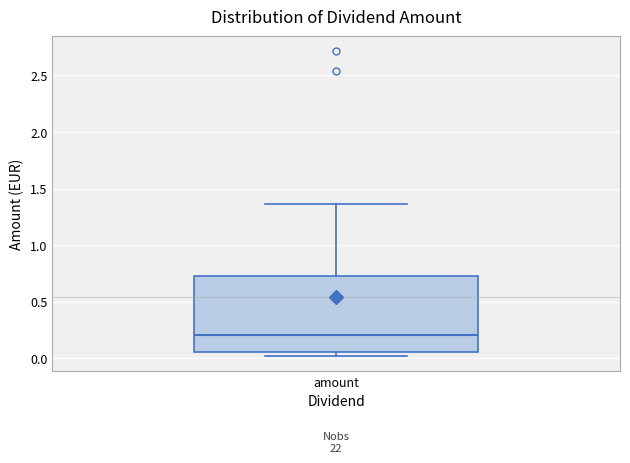

Read this box plot against the y-axis: the position of the median line, the range covered by the box, and the ends of both whiskers. The values are not printed on the chart, so give them approximately, as read against the axis.

median 0.20, box 0.05 to 0.75, whiskers 0.00 to 1.35